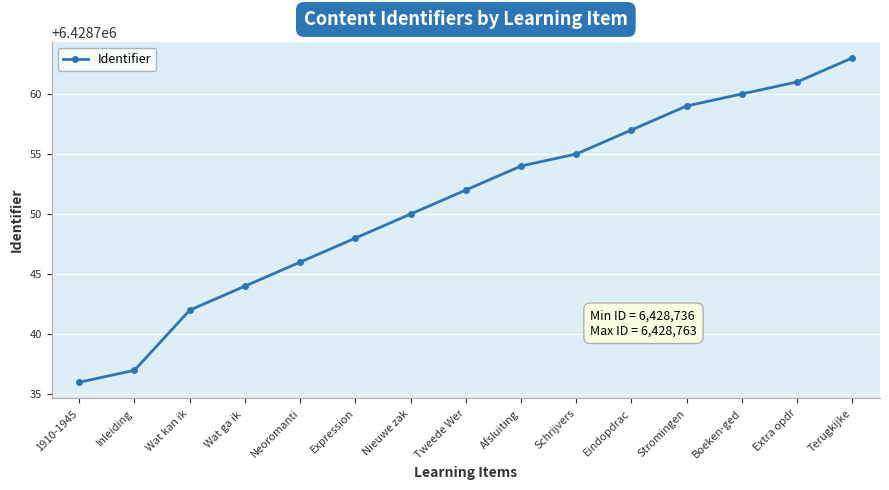

Reading right to left, list all the values displayed in this chart.

6428763	6428761	6428760	6428759	6428757	6428755	6428754	6428752	6428750	6428748	6428746	6428744	6428742	6428737	6428736